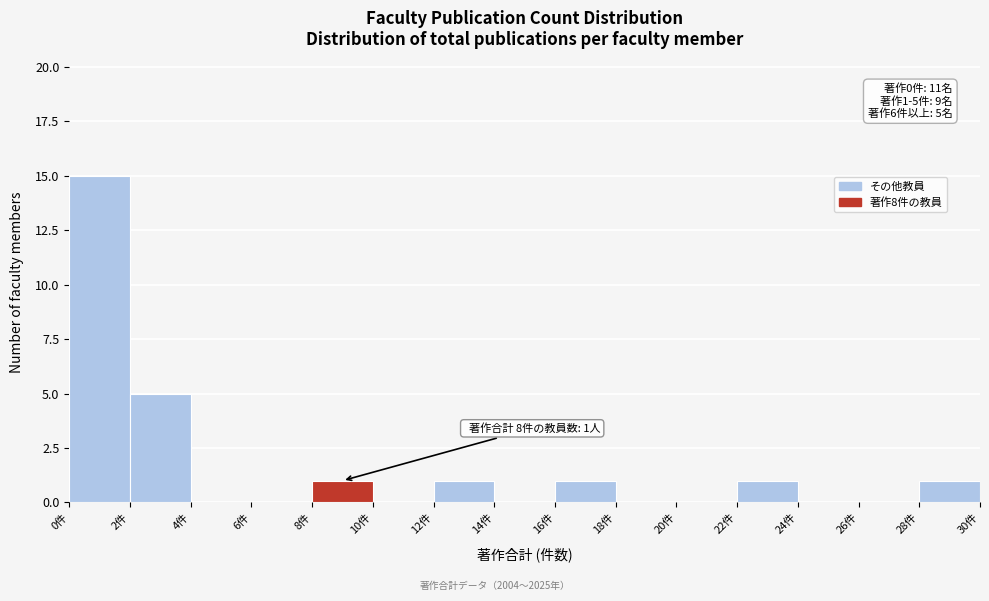

Over which range of the x-axis is the bar tallest?

0 to 2